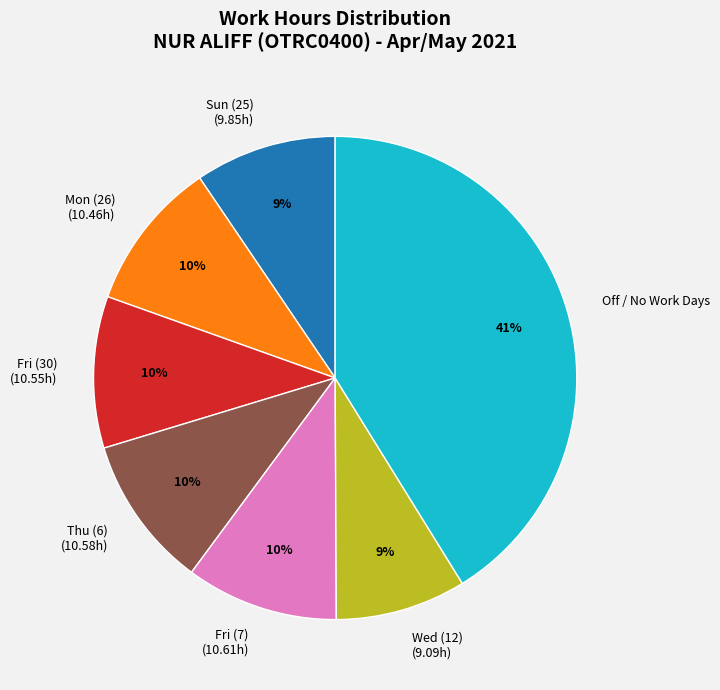

Do Fri (30) (10.55h) and Sun (25) (9.85h) together represent more than half of the pie?

No